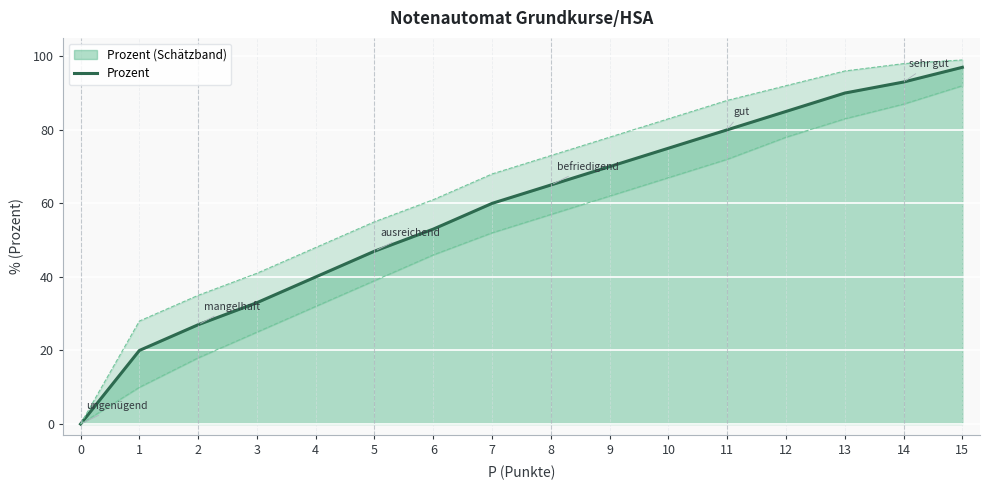

At which category does the chart reach its peak across all series?

15